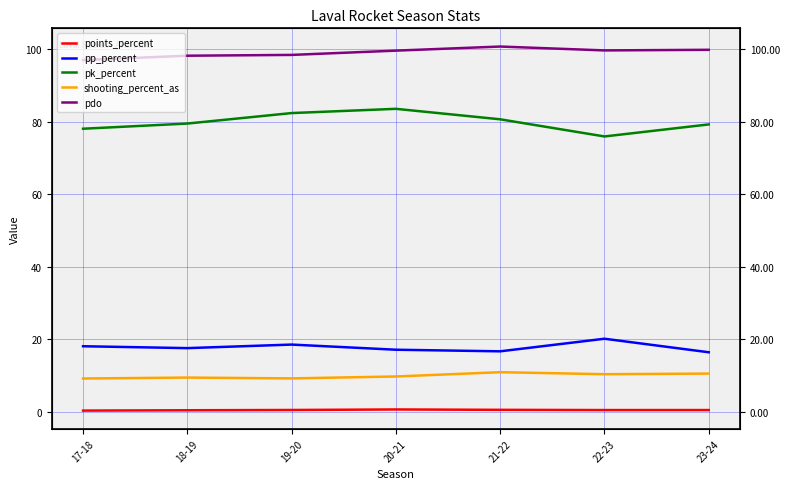

What is the difference between the pp_percent values at 23-24 and 20-21?

0.7